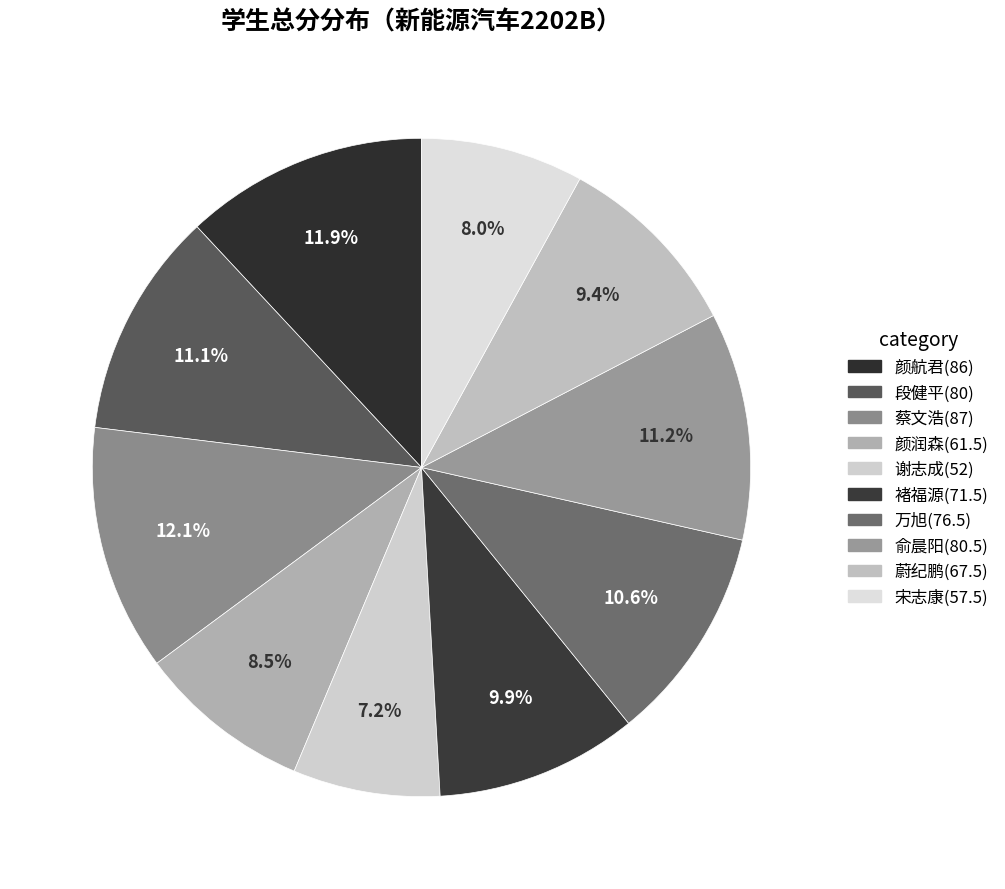

Which category has the biggest portion of the pie?

蔡文浩